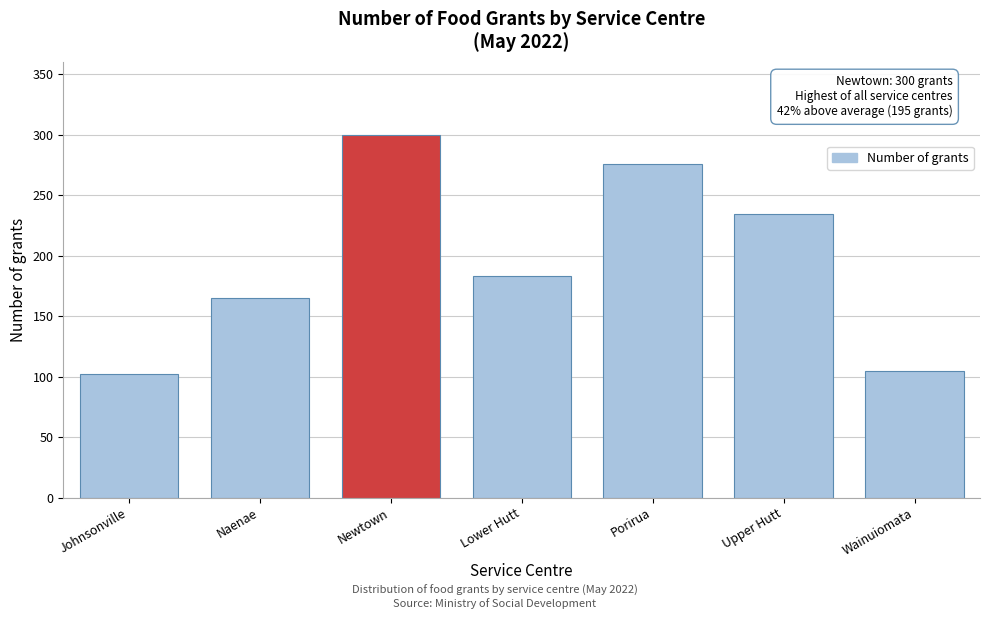

Reading right to left, what are all the values shown in this chart?

105	234	276	183	300	165	102